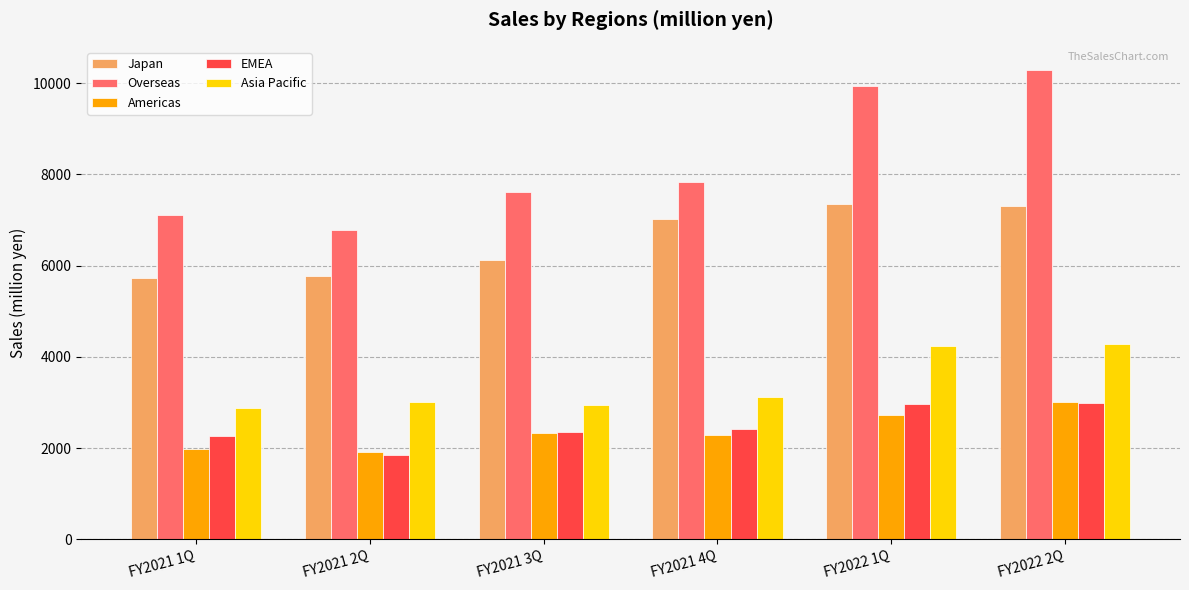

What is the total value across all series at FY2021 2Q?

19330